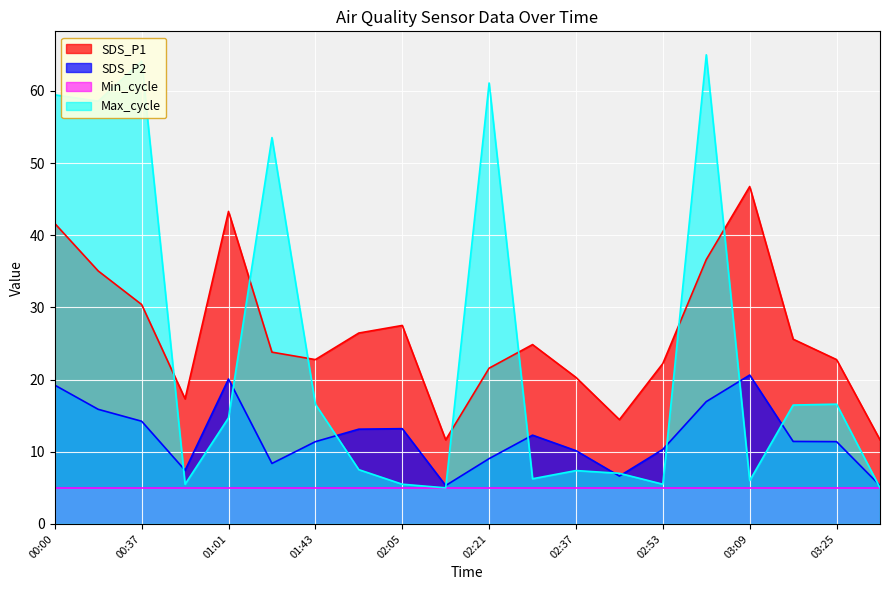

What is the sum of the SDS_P2 values at 03:09 and 02:21?

29.7